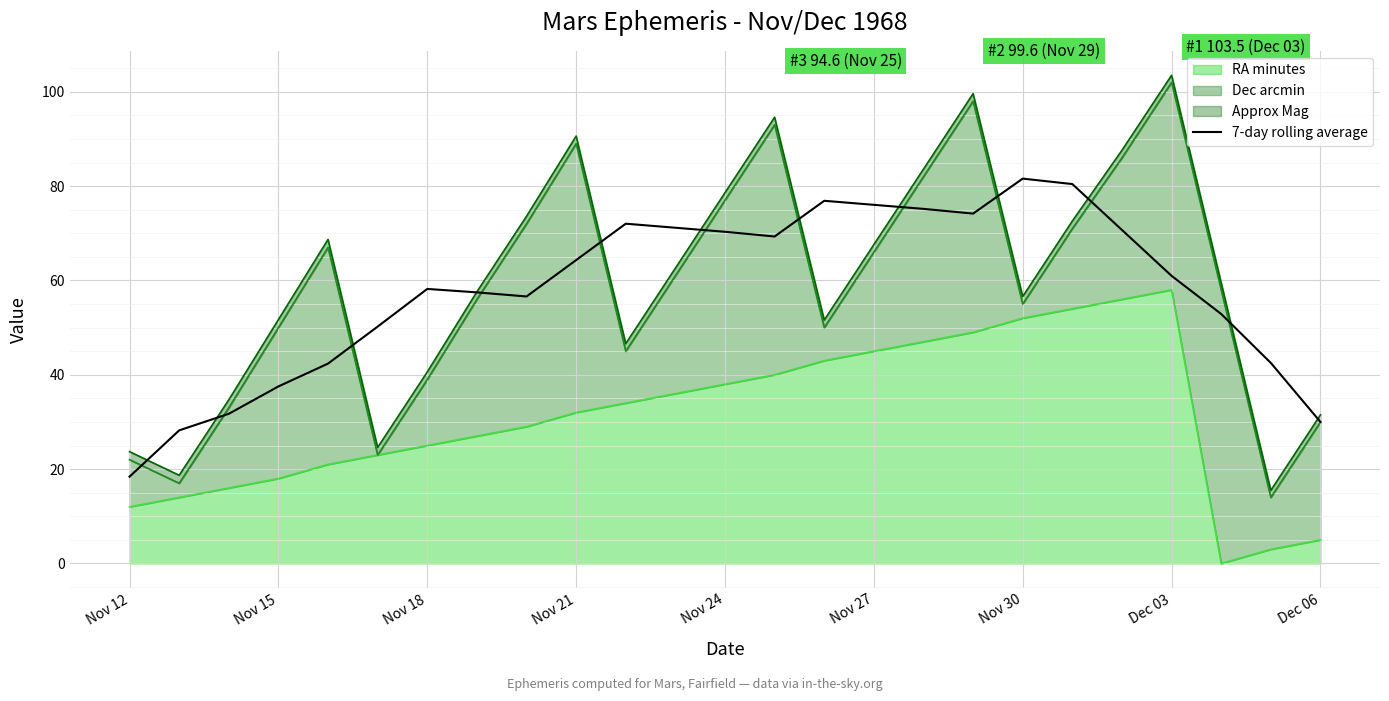

True or false: the data shows 30.0 at Dec 06.

True